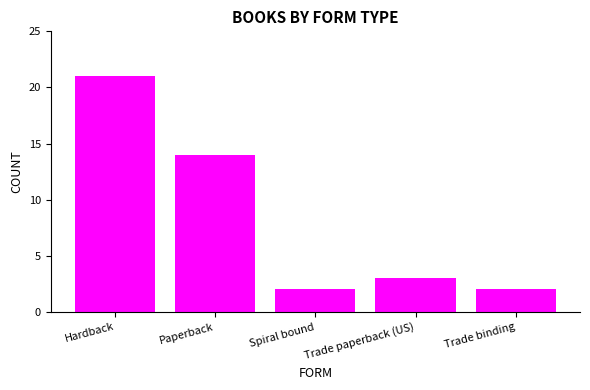

What is the label of the 1st bar from the left?

Hardback